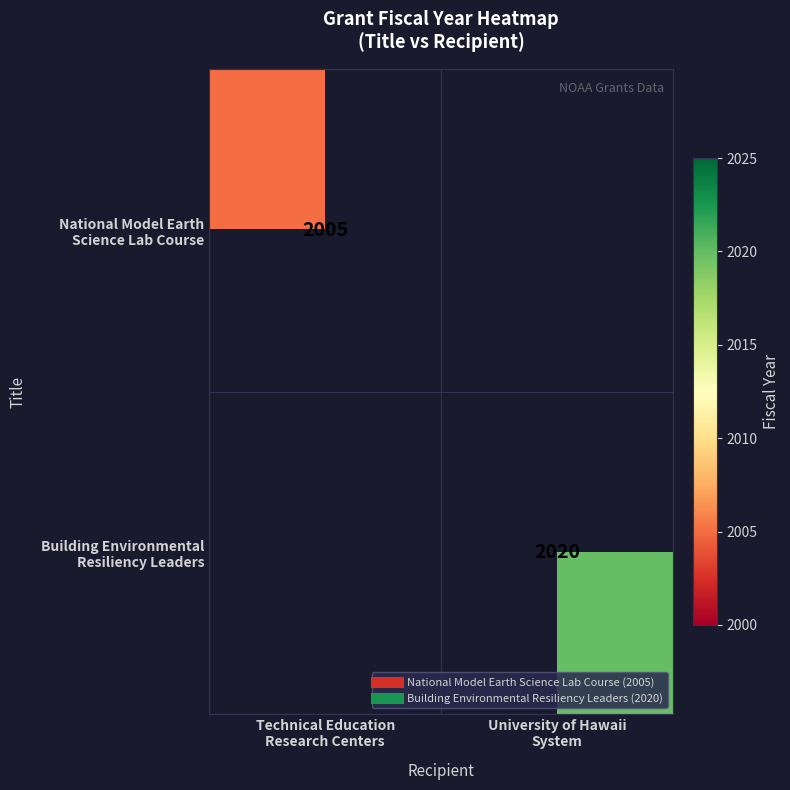

What is the lowest value of the National Model Earth Science Lab Course series?

2005.0